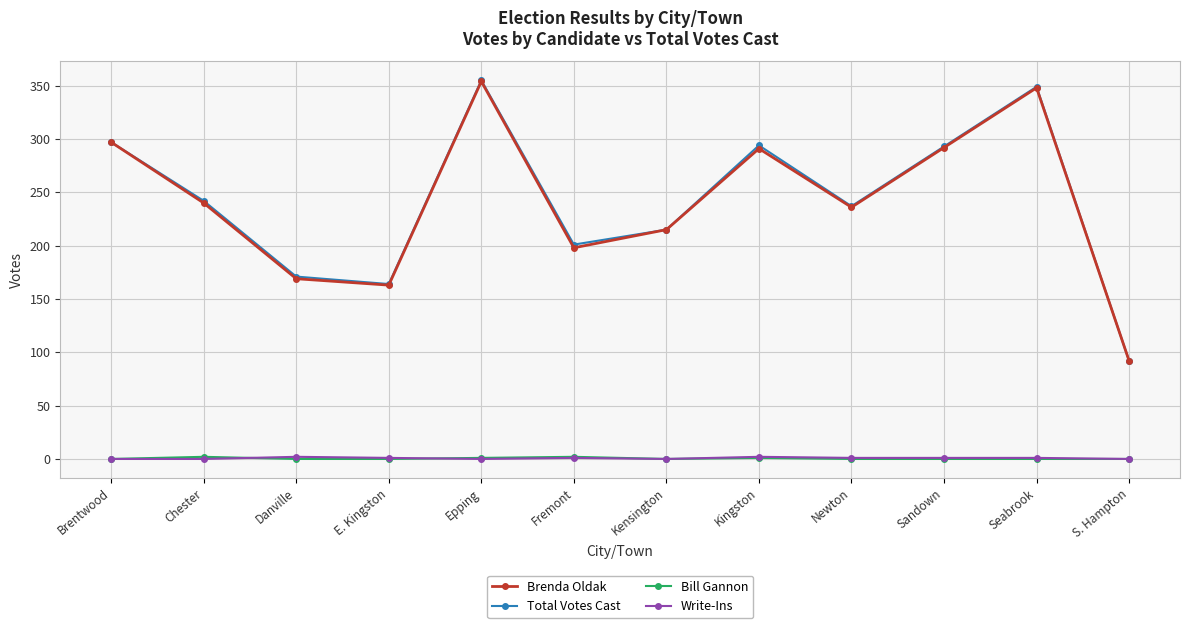

The value of Brenda Oldak at Danville is 169. True or false?

True